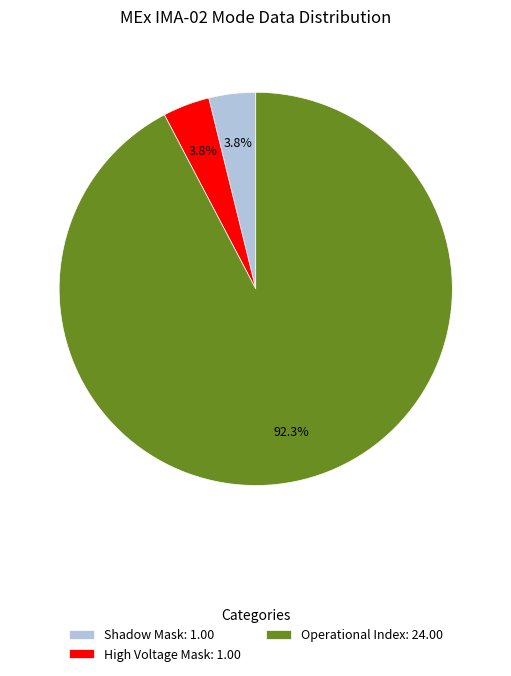

Do Operational Index: 24.00 and Shadow Mask: 1.00 together represent more than half of the pie?

Yes